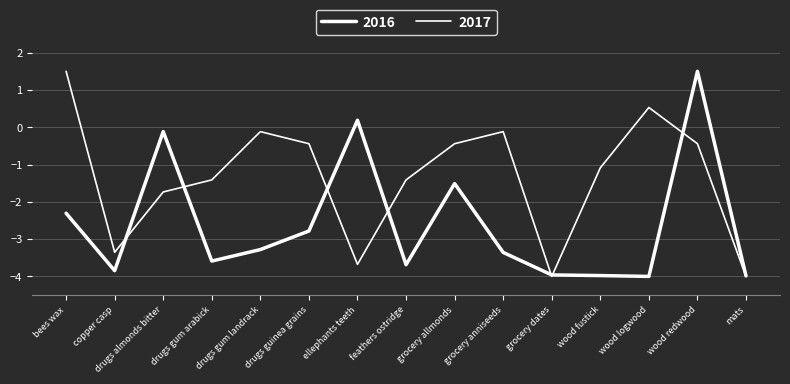

Is this an area chart (filled region under the line)?

No